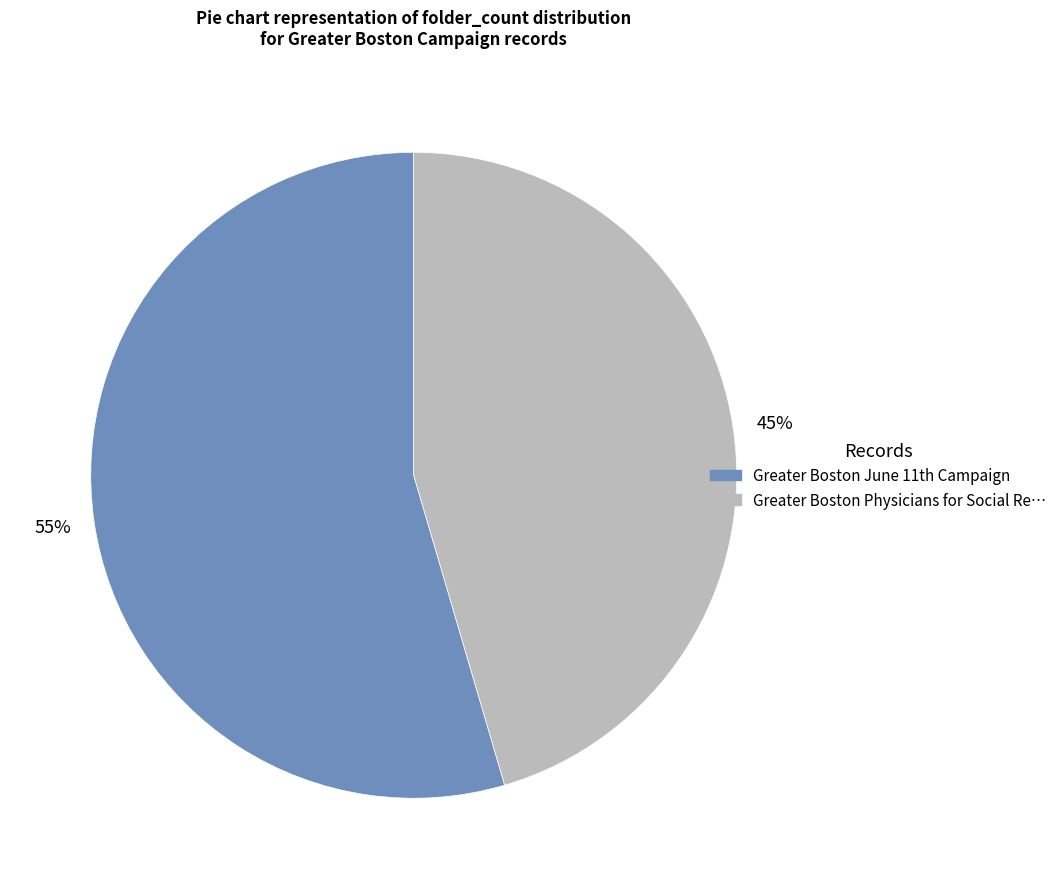

To the nearest percent, what is the average slice percentage?

50%